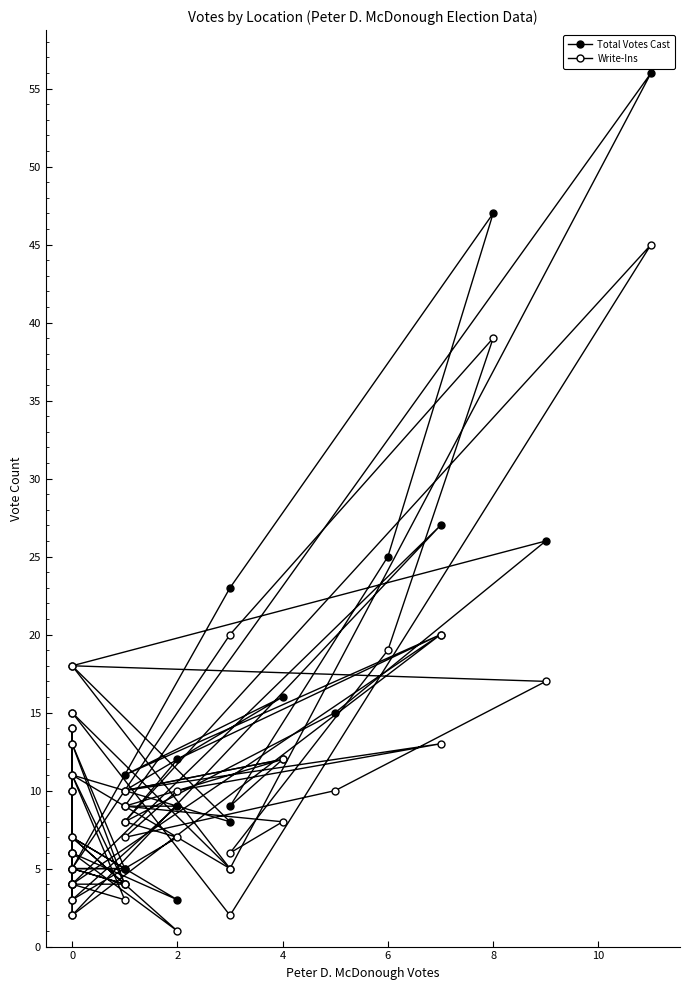

How many values in the Write-Ins series are below 8?

19